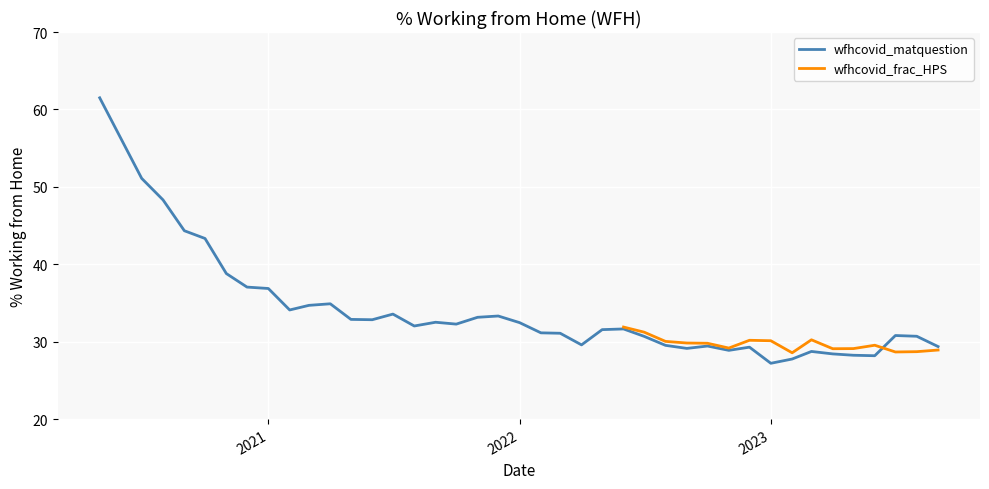

True or false: the data shows 41.3 at 2022-02-01.

False